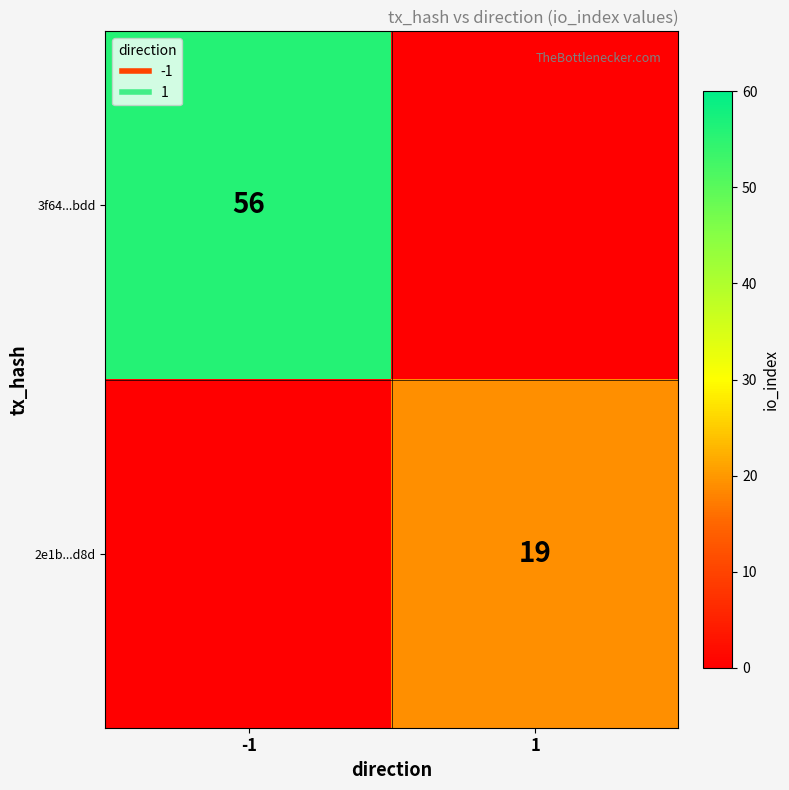

How many distinct data groups are displayed?

2